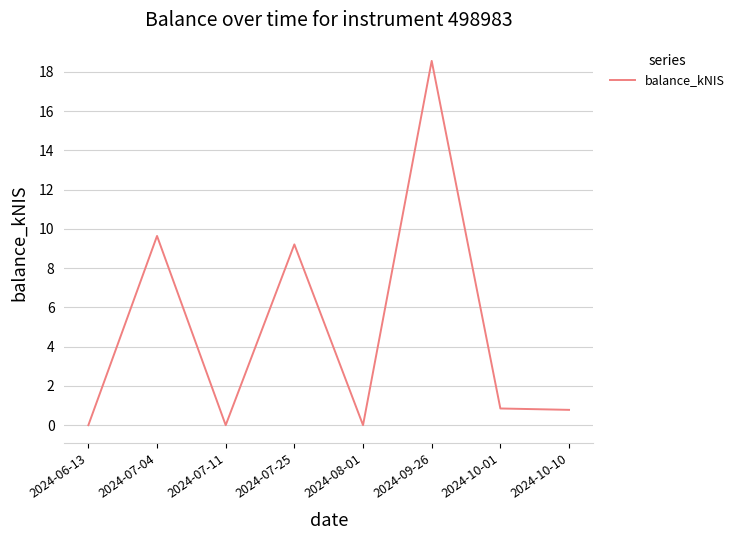

What is the average value?

4.9